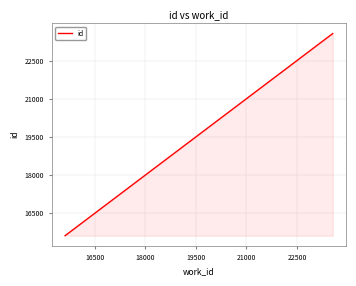

What is the difference between the maximum and minimum values?

7946